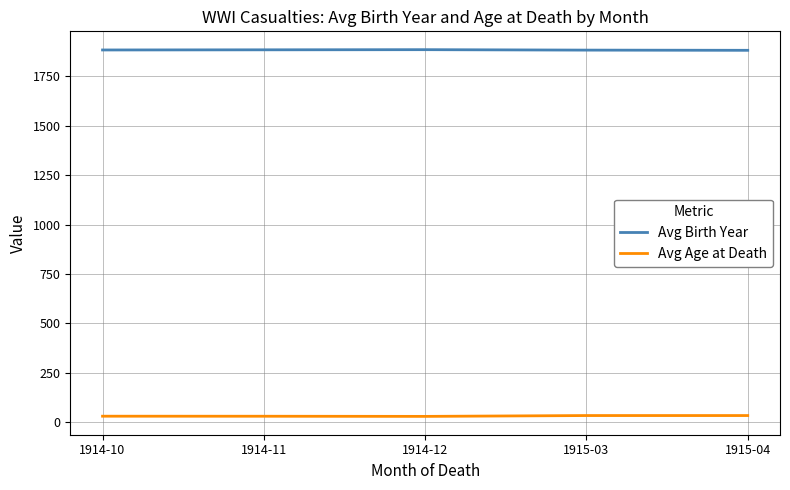

Rank the series by their average value, from highest to lowest.

Avg Birth Year, Avg Age at Death